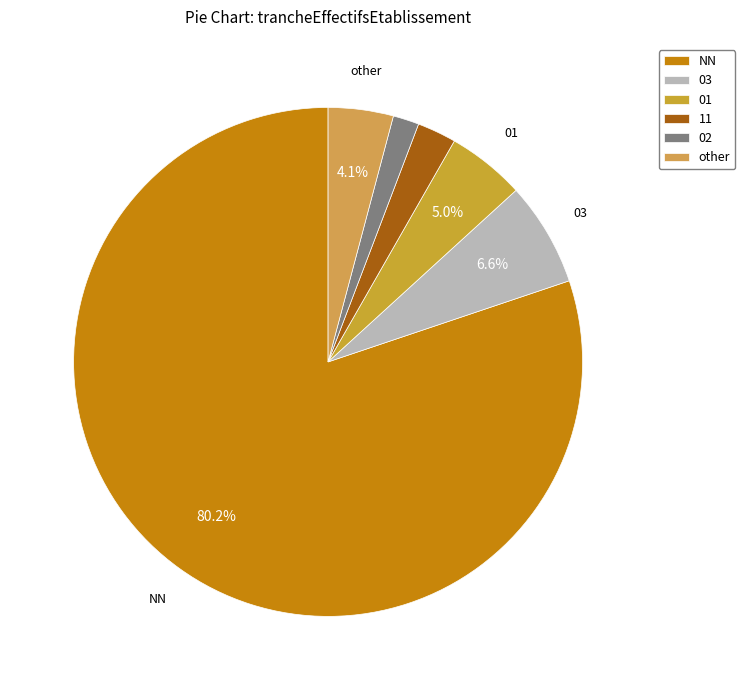

The 02 slice represents 1% of the pie. True or false?

False